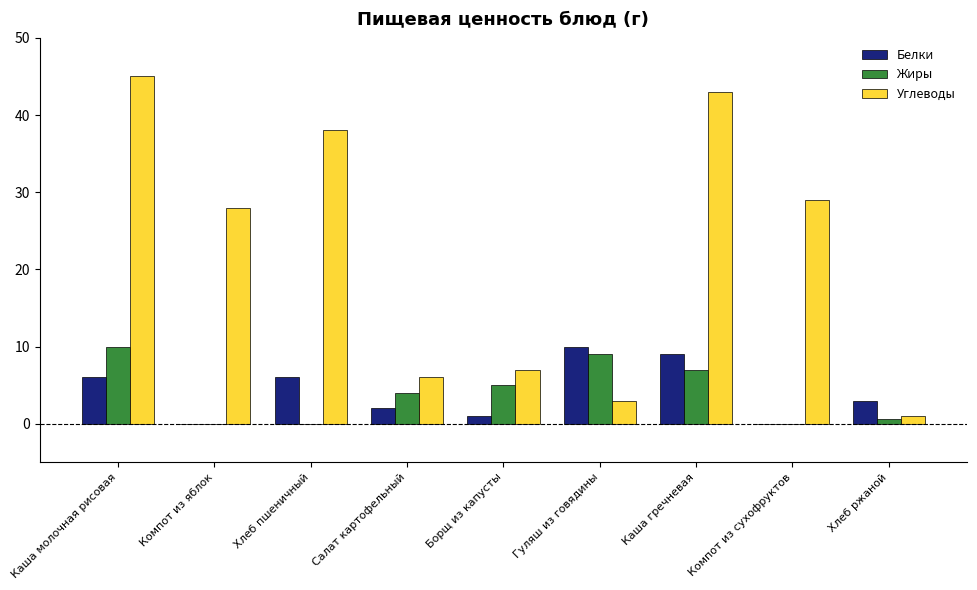

Are the bars horizontal?

No